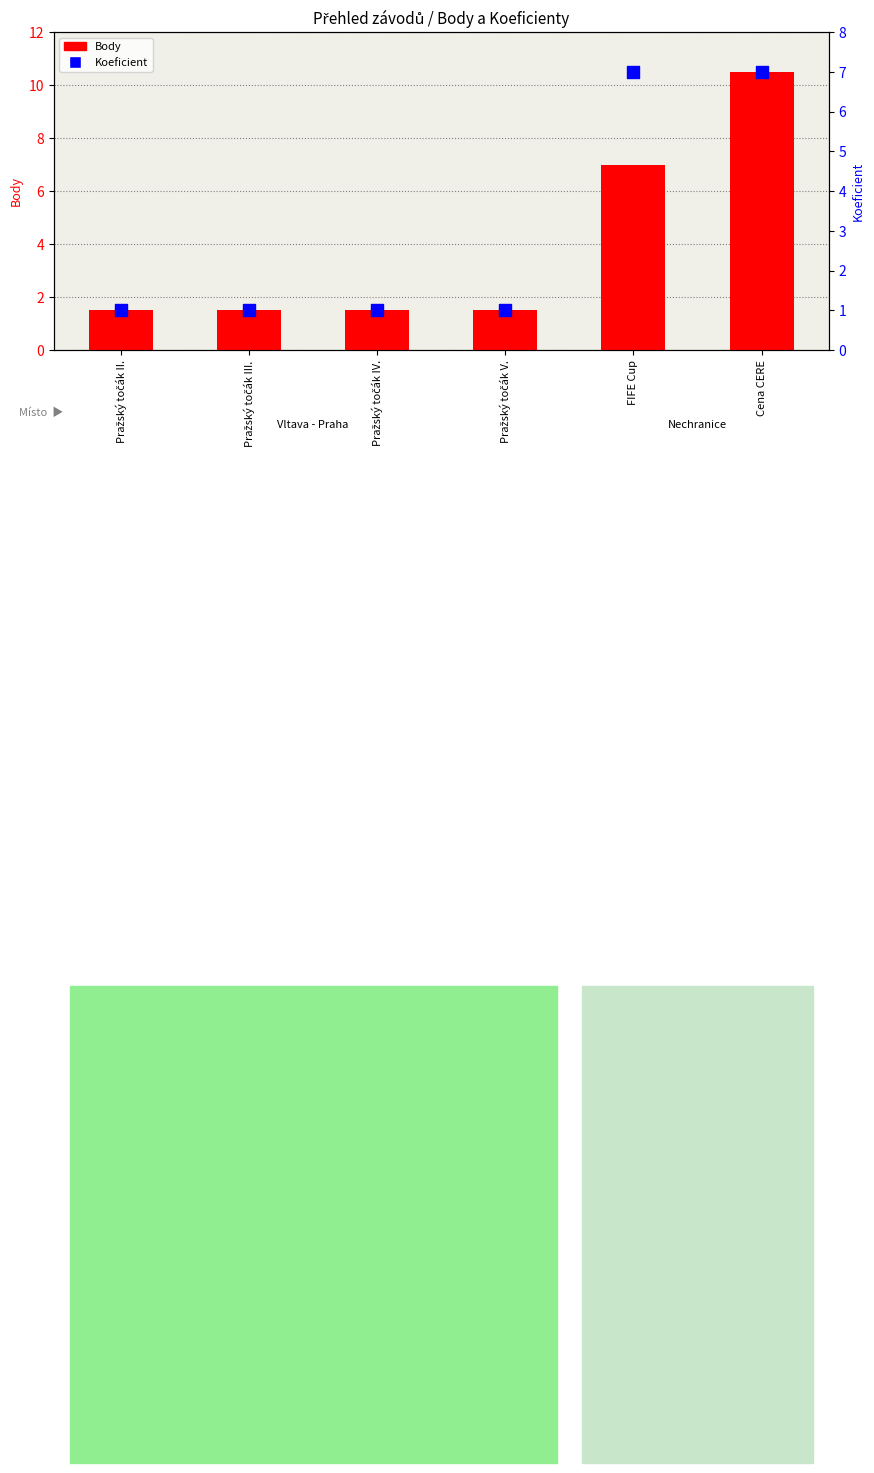

What are all the series names shown in the legend?

Body, Koeficient